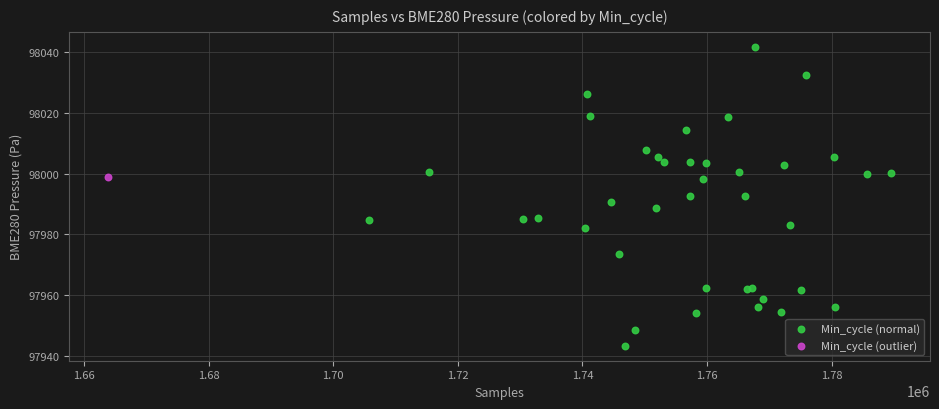

What are all the series names shown in the legend?

Min_cycle (normal), Min_cycle (outlier)